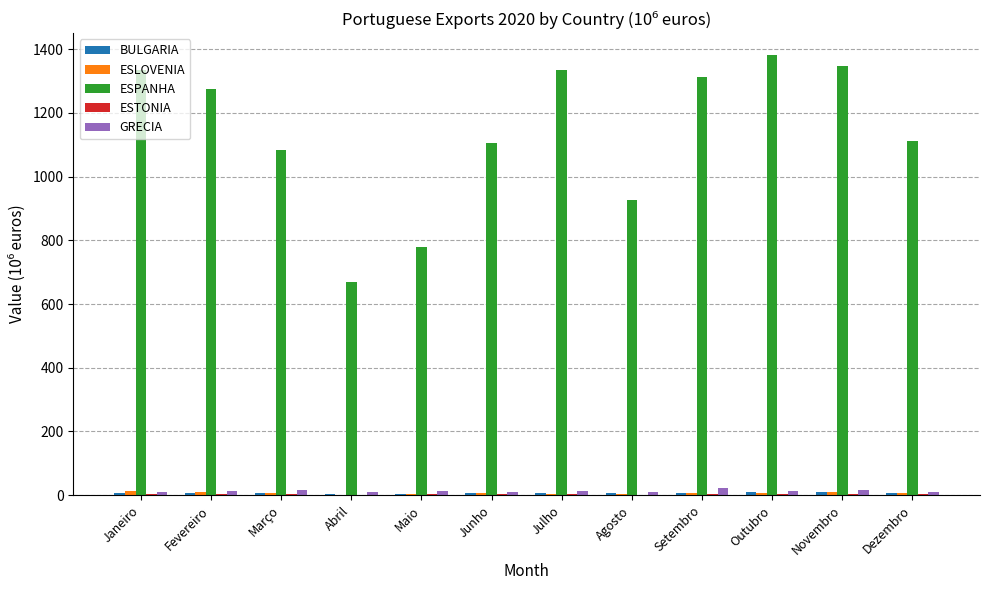

What is the maximum value shown in the chart?

1381.5